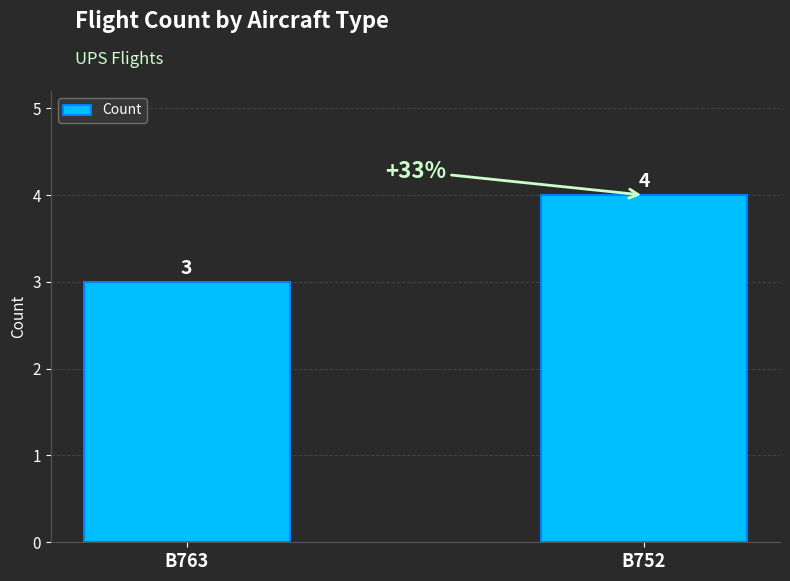

List the labels in order of value, smallest first.

B763, B752